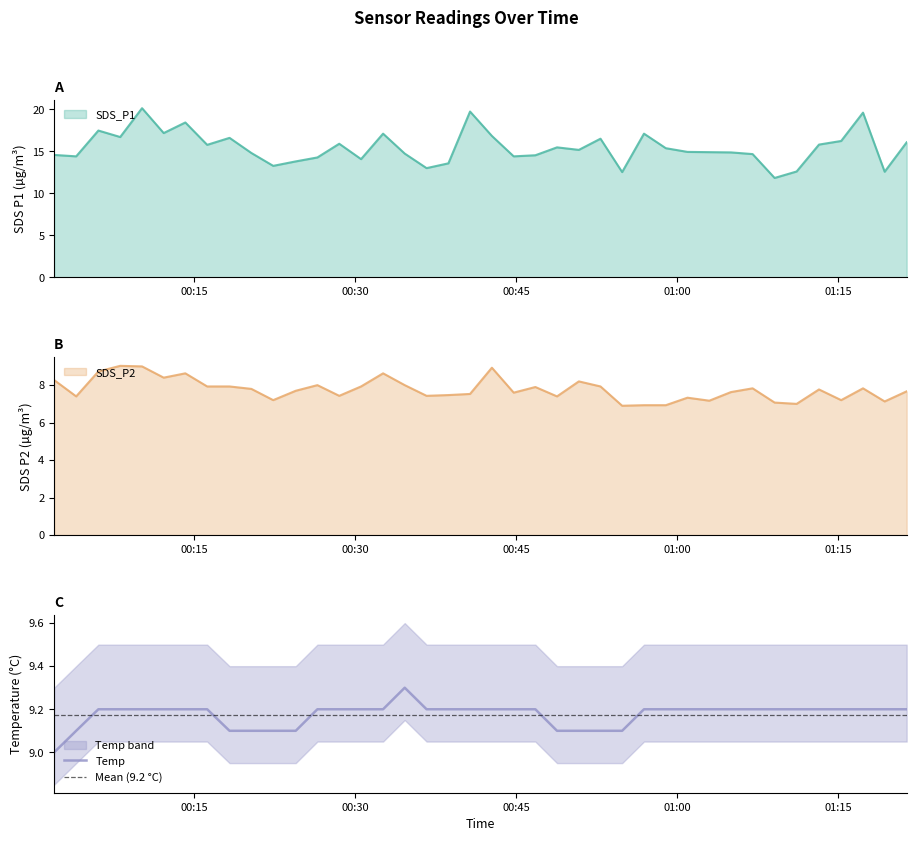

Which series has the largest total across all categories?

SDS_P1